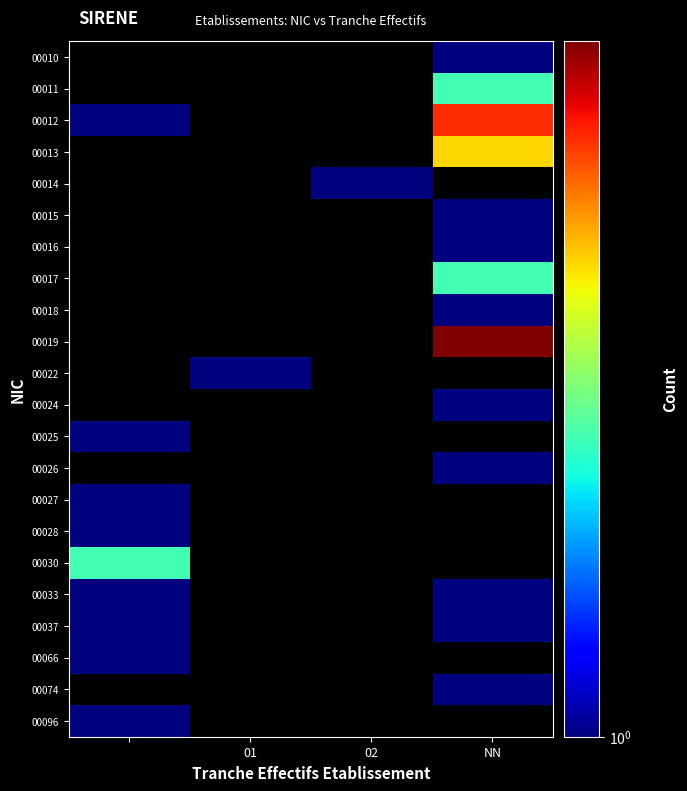

The value of 00019 at NN is 5.0. True or false?

True